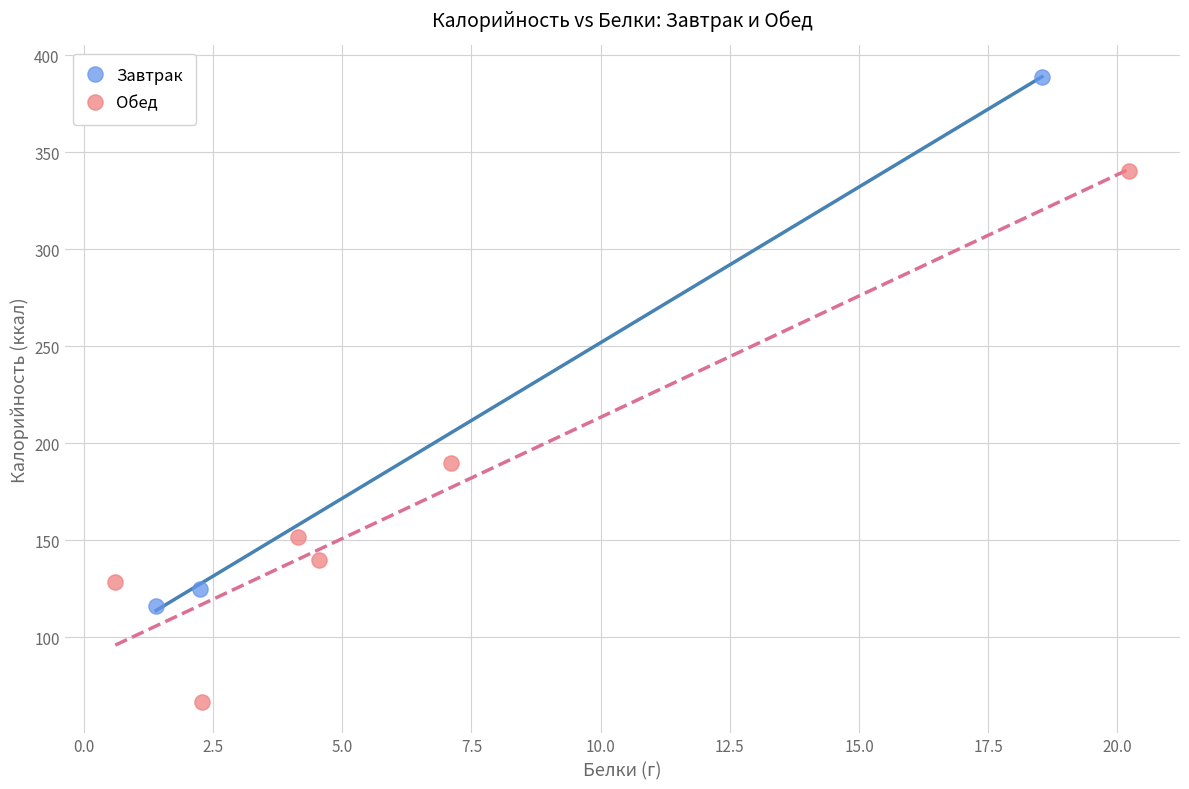

Which series contains the lowest Y value?

Обед